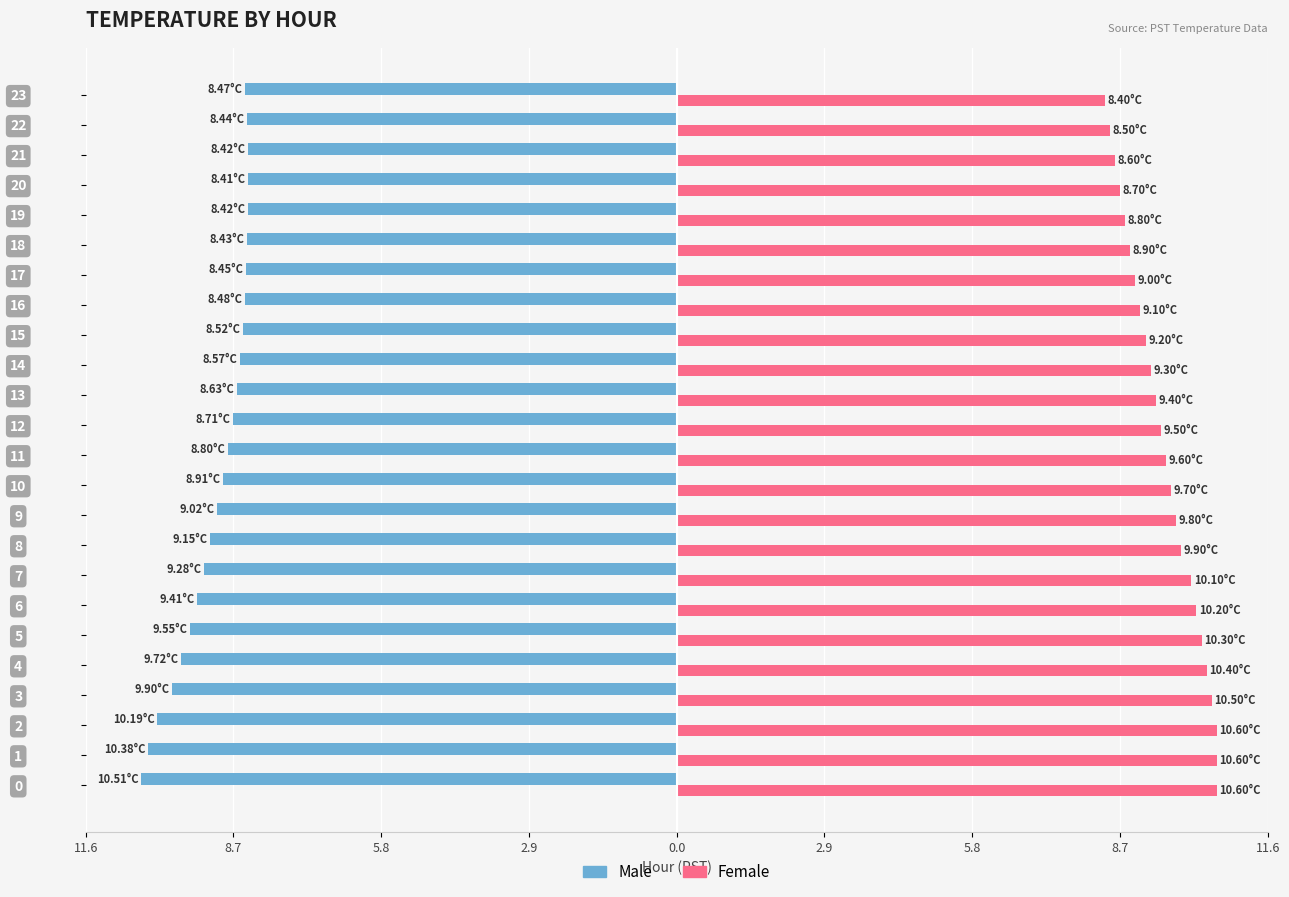

What are all the series names shown in the legend?

Male, Female